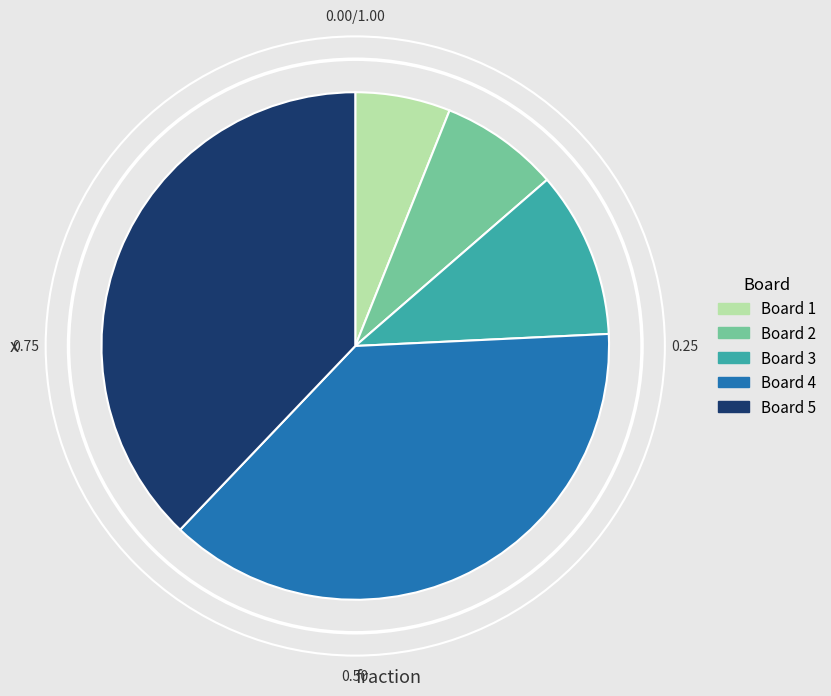

Is the sum of Board 5 and Board 4 greater than half?

Yes